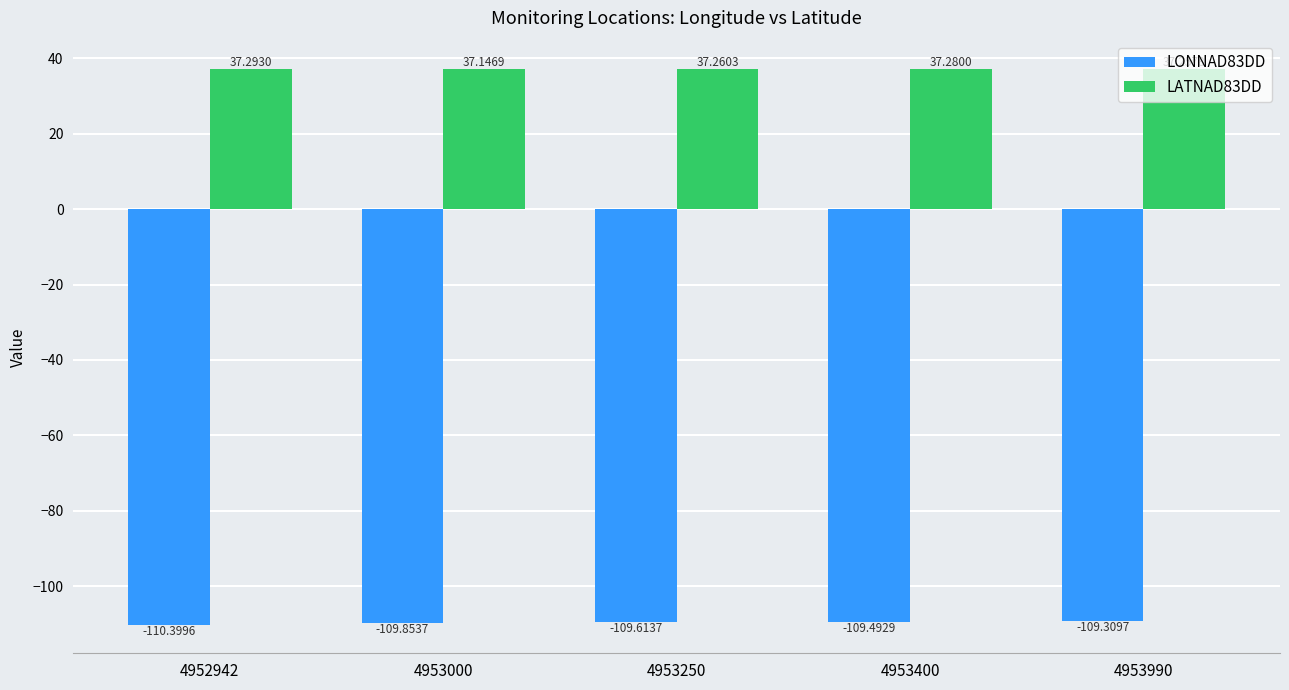

What is the lowest value of the LATNAD83DD series?

37.1